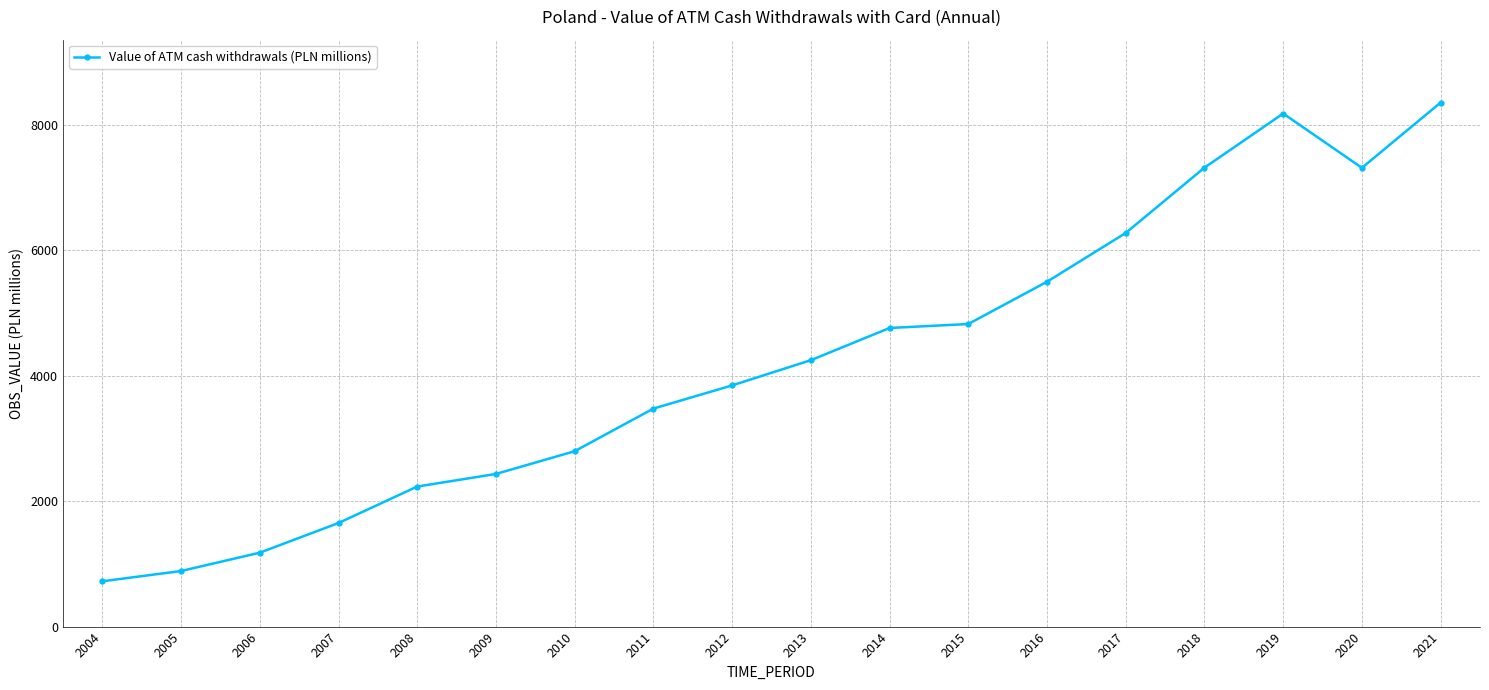

What is the value of the 11th point from the left?

4762.9